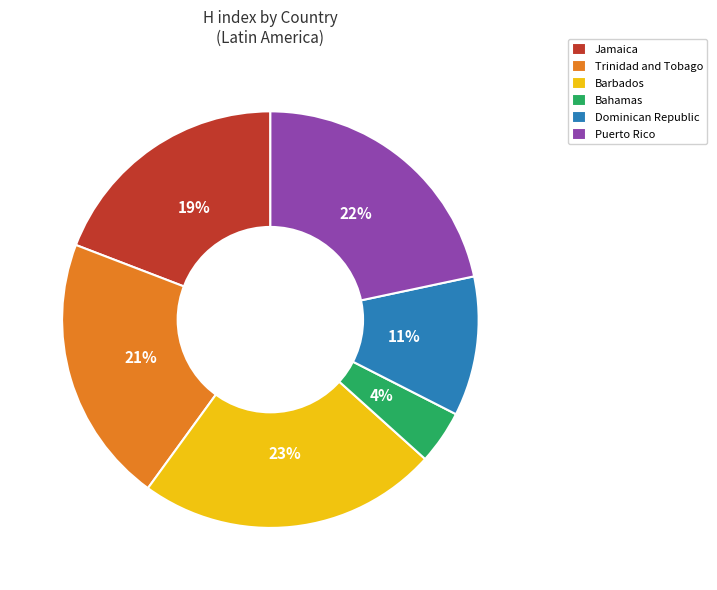

Between Jamaica and Bahamas, which is larger?

Jamaica